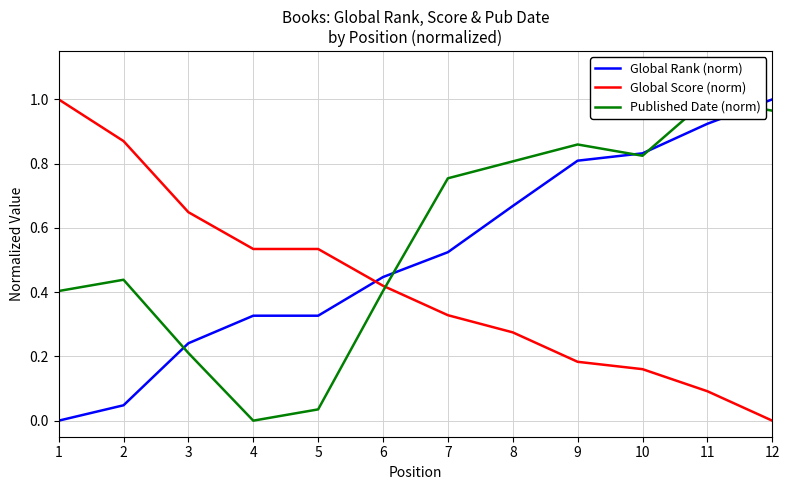

At which label is Published Date (norm) closest to 0?

4